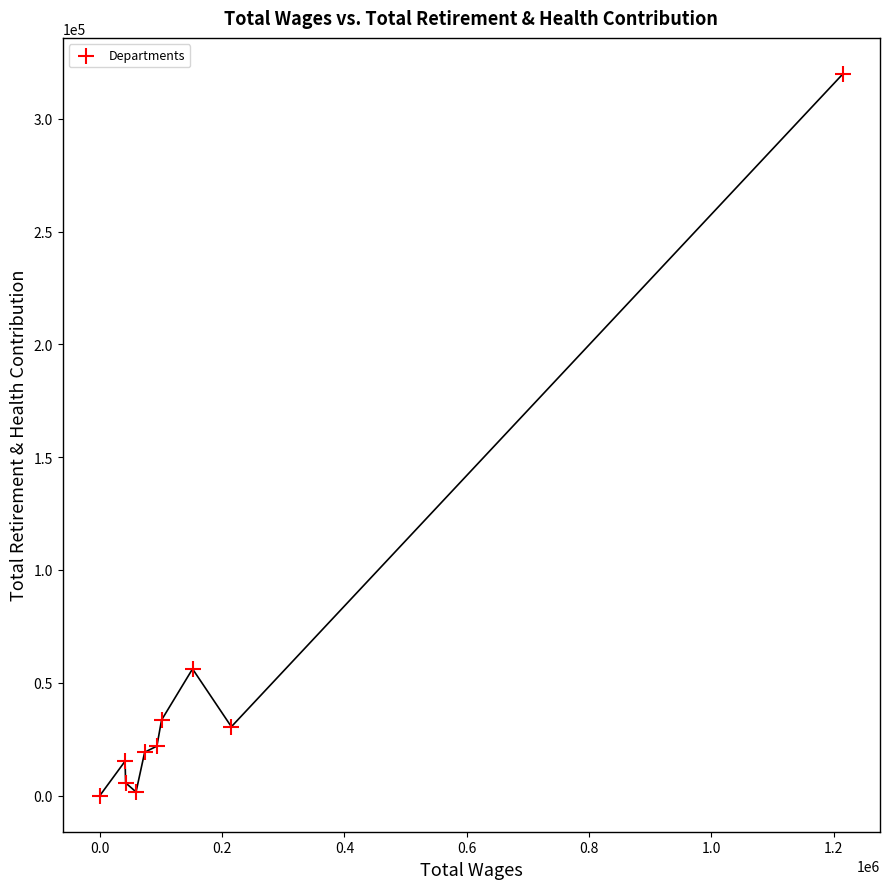

What Y value in the scatter plot is closest to 159910?

56168